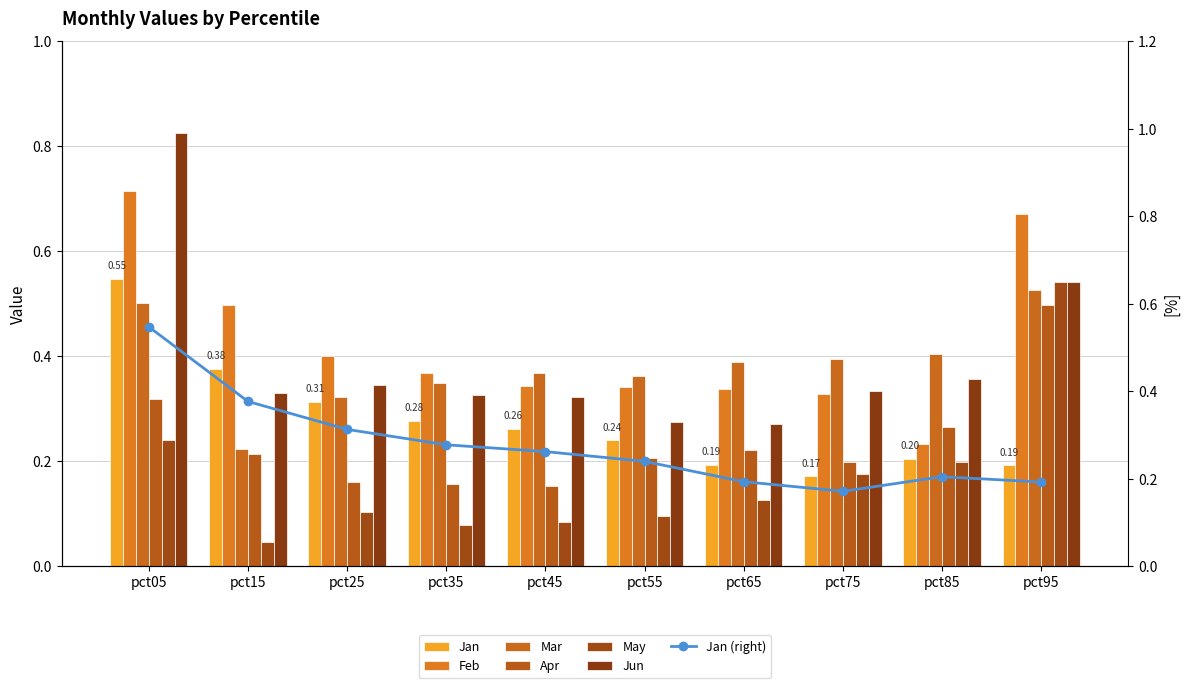

What is the sum of all Jun values?

3.9